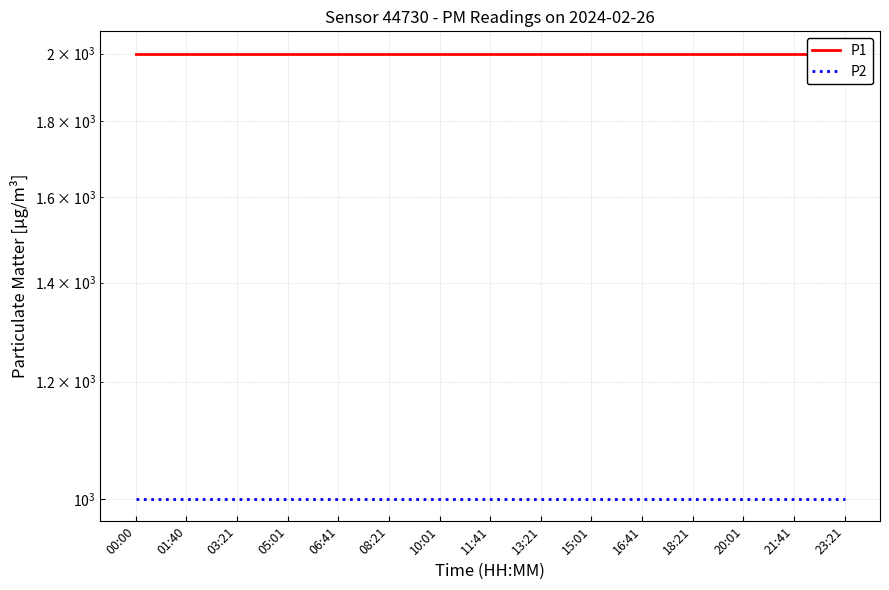

True or false: P2 and P1 cross at least once.

False